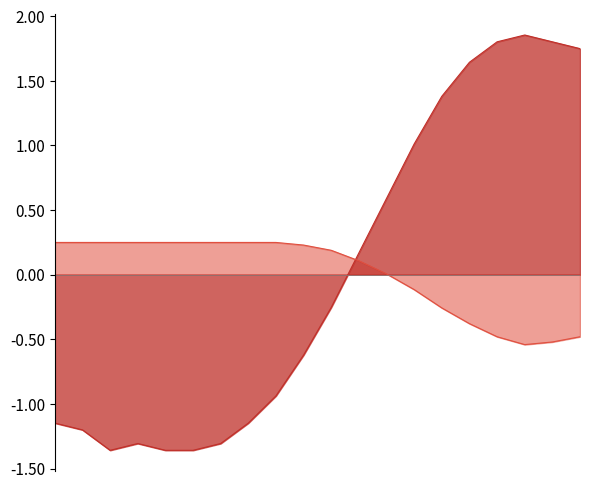

How many values in the humidity series are below 0?

7